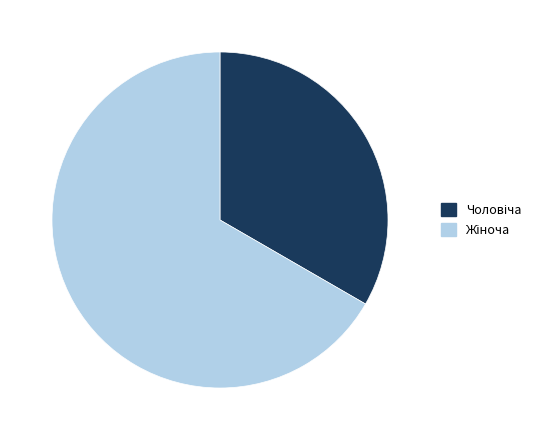

Does any single category account for the majority?

Yes